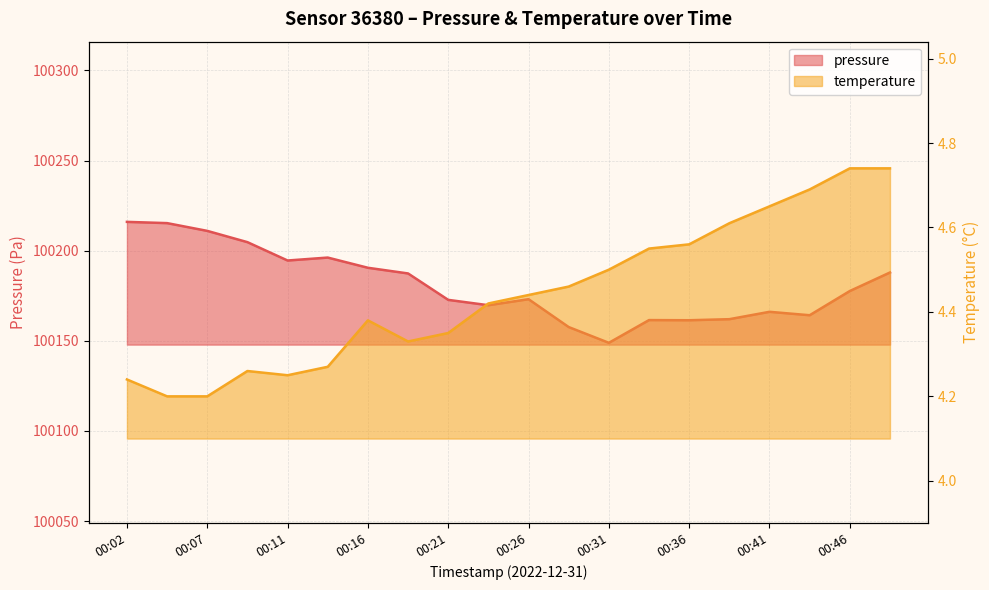

At which category is the sum across all series the highest?

00:02